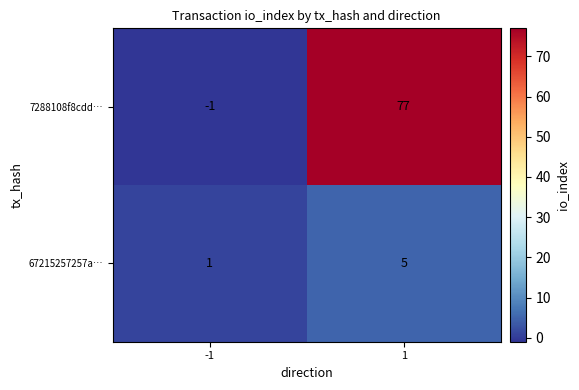

Between -1 and 1, which series saw the biggest shift?

7288108f8cdd…